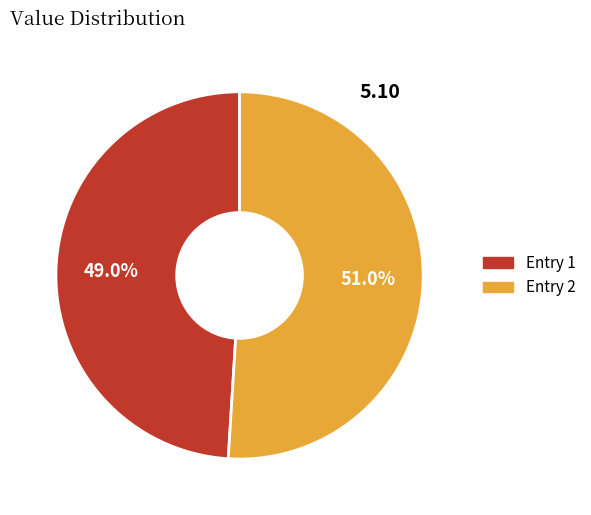

Is there a majority slice in this chart?

Yes